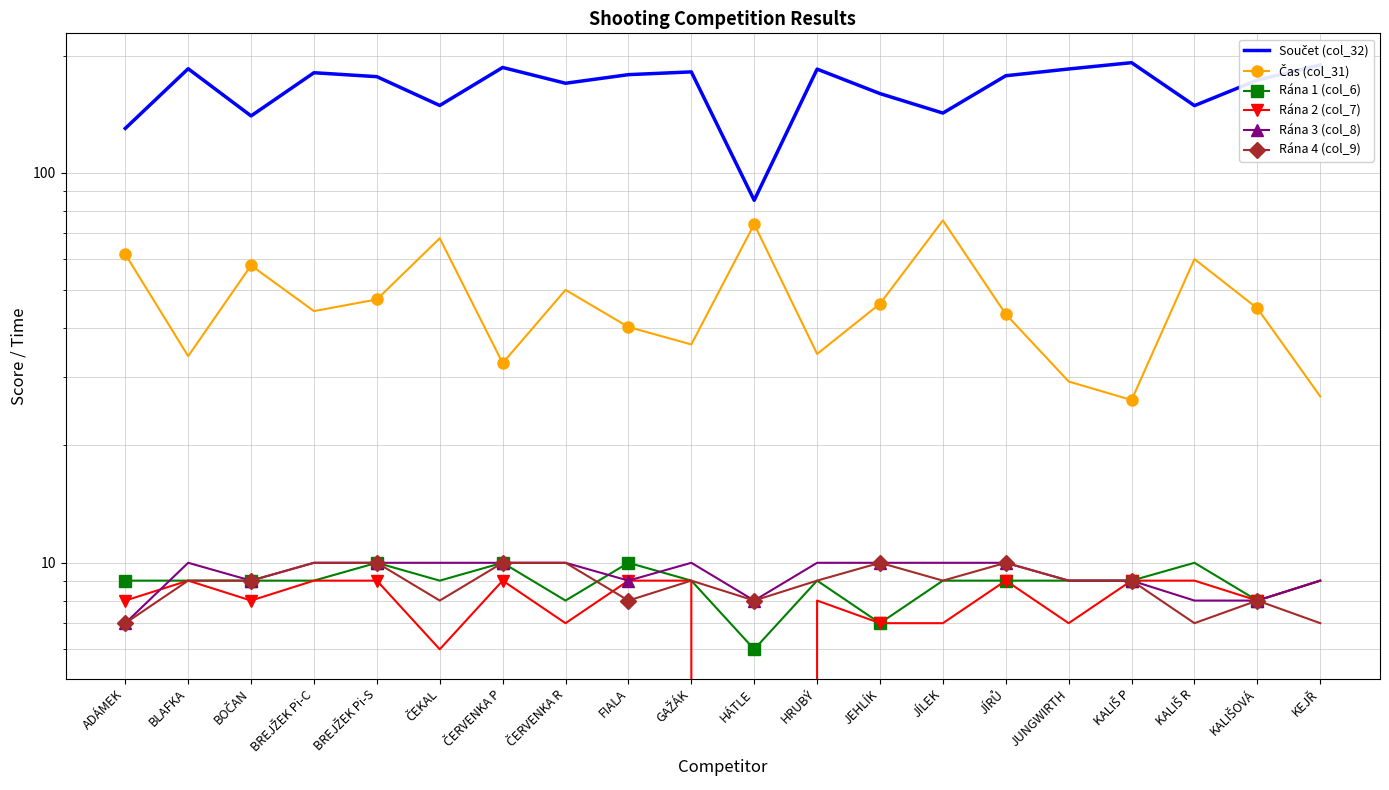

What is the average value of the Rána 2 (col_7) series?

7.8